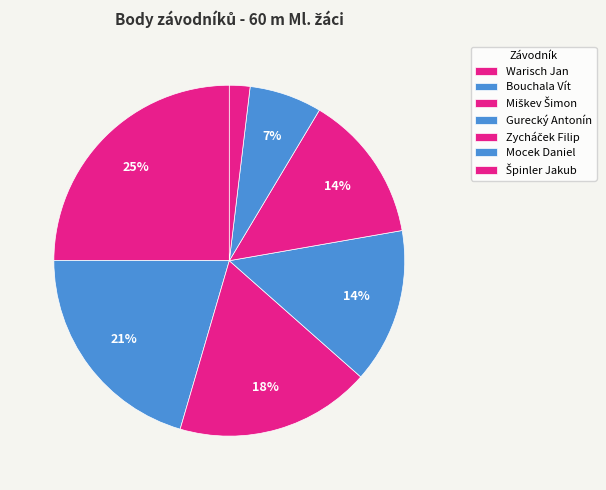

The Miškev Šimon slice represents 9% of the pie. True or false?

False